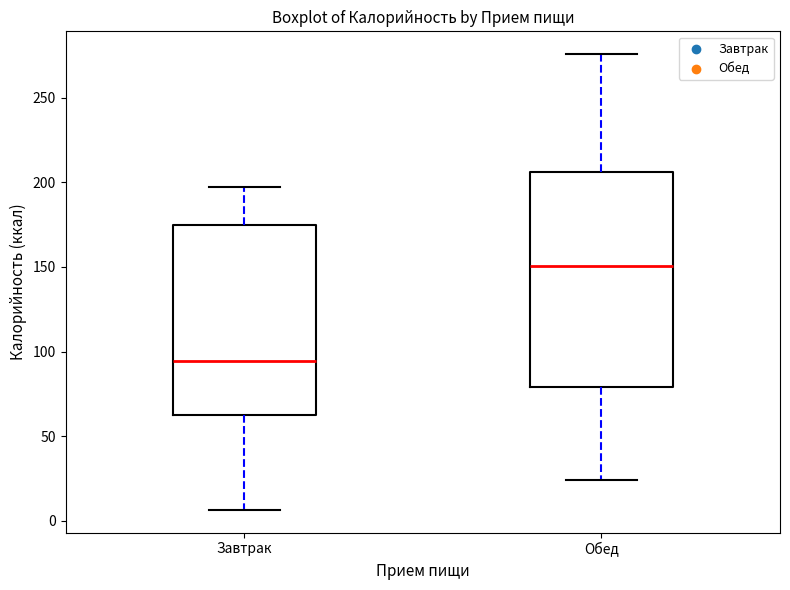

Which box has the highest median line?

Обед